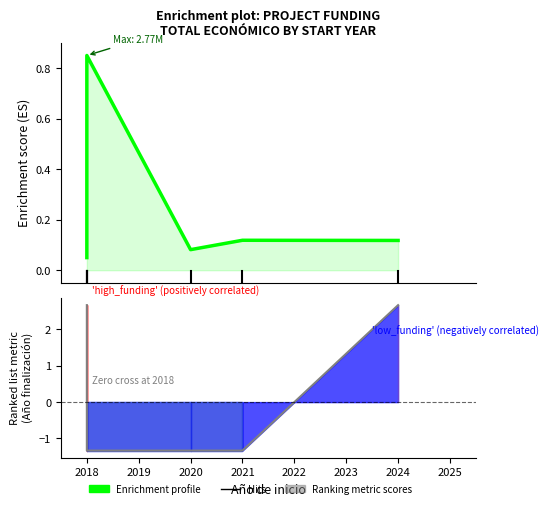

True or false: Enrichment profile has more than 2 points higher than both neighbors.

False